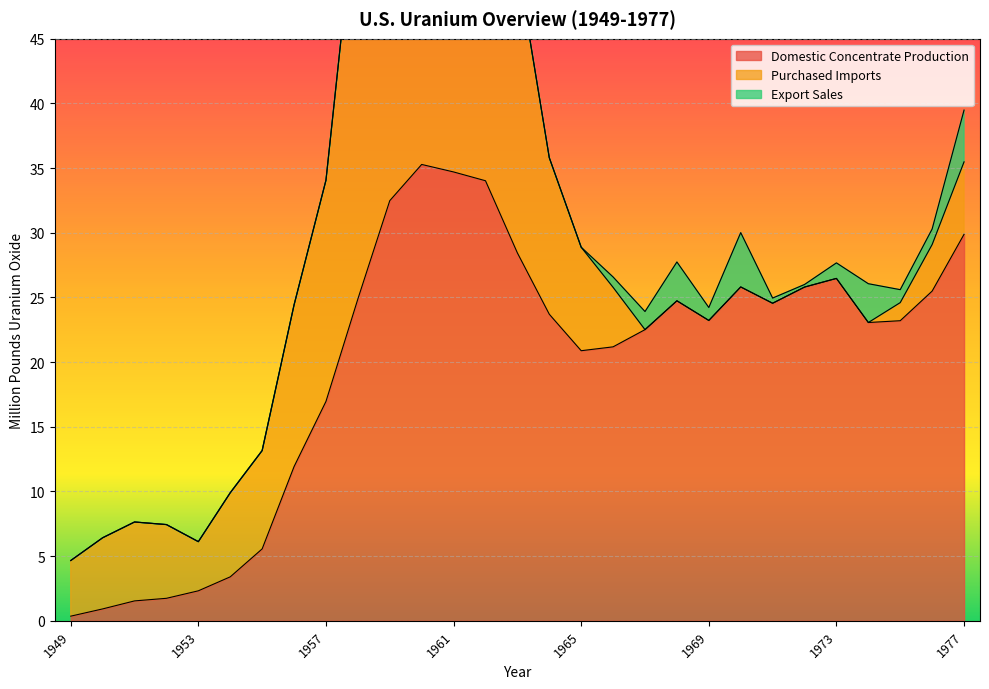

Between which two adjacent categories do Purchased Imports and Export Sales first intersect?

1966 and 1967